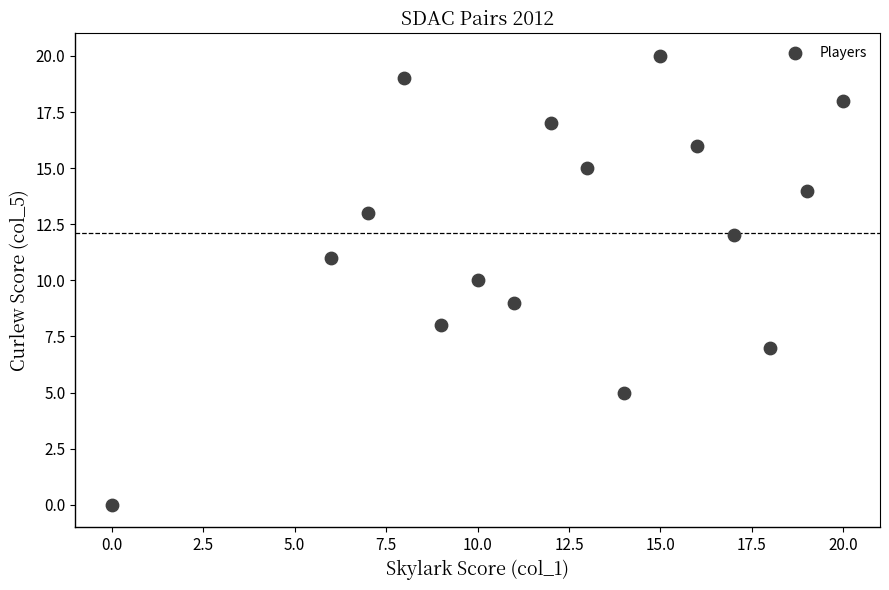

What is the range of X values (max minus min)?

20